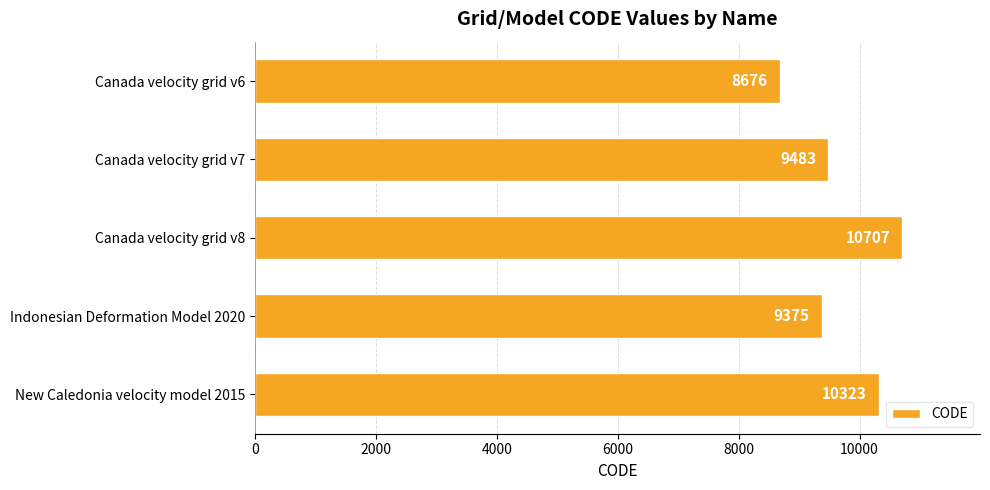

List the labels in order of value, largest first.

Canada velocity grid v8, New Caledonia velocity model 2015, Canada velocity grid v7, Indonesian Deformation Model 2020, Canada velocity grid v6